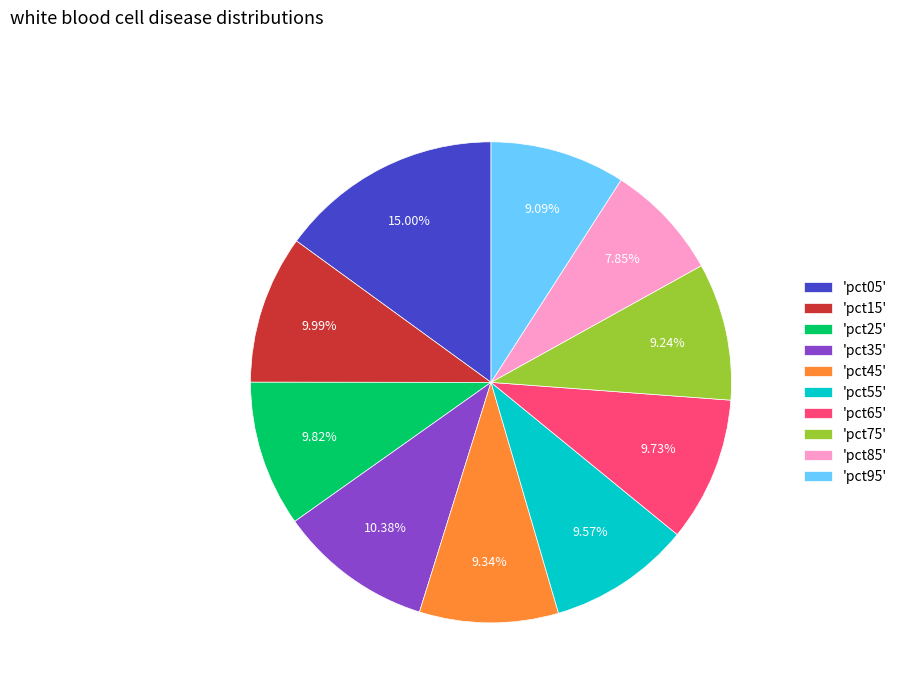

Which slice is the largest?

'pct05'